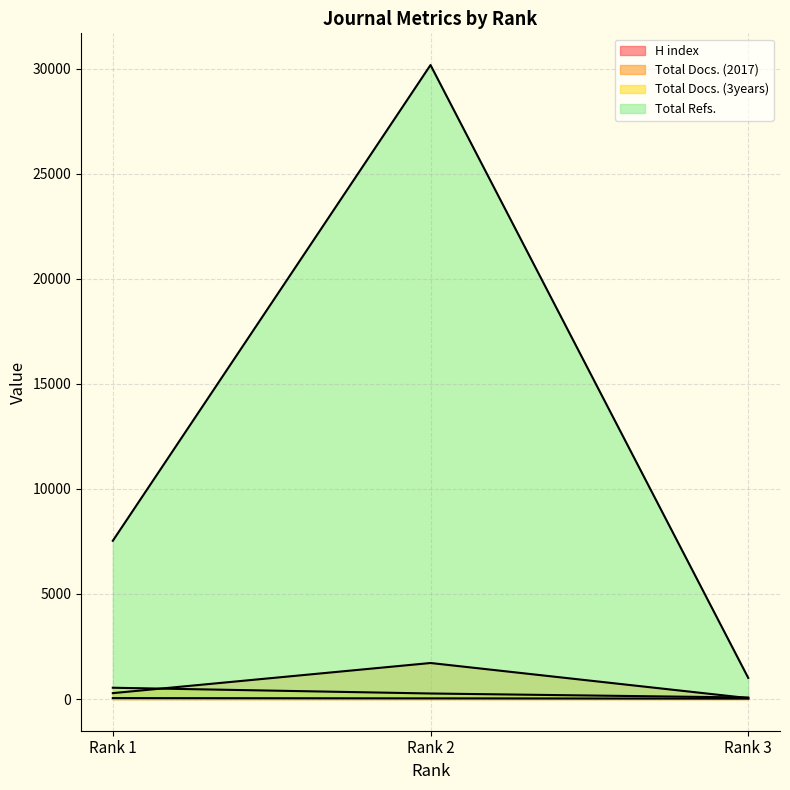

Reading right to left, transcribe all the data shown in this chart.

H index: 19	31	44
Total Docs. (2017): 44	1714	280
Total Docs. (3years): 72	263	537
Total Refs.: 1006	30168	7530